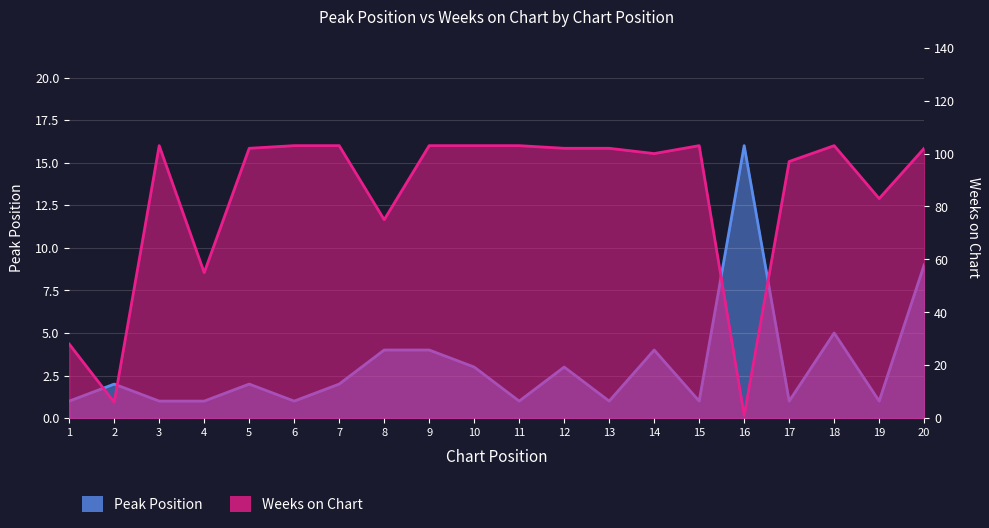

After their last crossing, which series has the higher values: Peak Position or Weeks on Chart?

Weeks on Chart